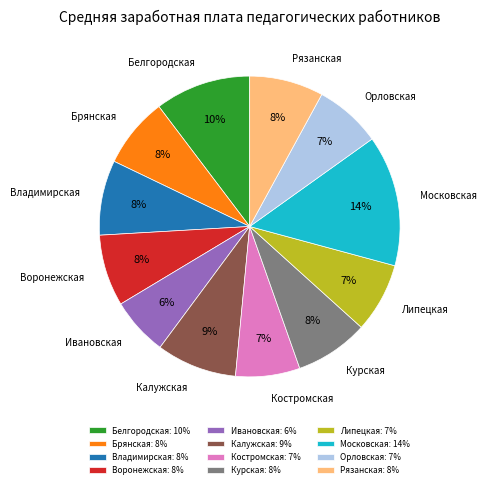

To the nearest percent, what percentage of the pie is Белгородская?

10%